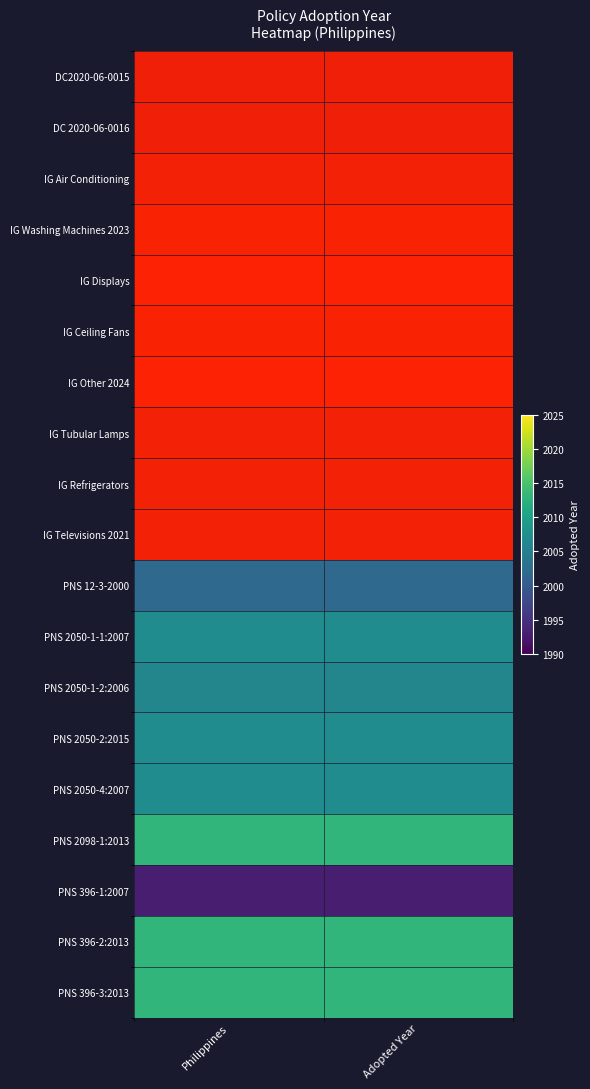

Reading right to left, transcribe all the data shown in this chart.

DC2020-06-0015: Adopted Year=2020	Philippines=2020
DC 2020-06-0016: Adopted Year=2020	Philippines=2020
IG Air Conditioning: Adopted Year=2021	Philippines=2021
IG Washing Machines 2023: Adopted Year=2023	Philippines=2023
IG Displays: Adopted Year=2024	Philippines=2024
IG Ceiling Fans: Adopted Year=2023	Philippines=2023
IG Other 2024: Adopted Year=2024	Philippines=2024
IG Tubular Lamps: Adopted Year=2021	Philippines=2021
IG Refrigerators: Adopted Year=2021	Philippines=2021
IG Televisions 2021: Adopted Year=2021	Philippines=2021
PNS 12-3-2000: Adopted Year=2002	Philippines=2002
PNS 2050-1-1:2007: Adopted Year=2007	Philippines=2007
PNS 2050-1-2:2006: Adopted Year=2006	Philippines=2006
PNS 2050-2:2015: Adopted Year=2007	Philippines=2007
PNS 2050-4:2007: Adopted Year=2007	Philippines=2007
PNS 2098-1:2013: Adopted Year=2013	Philippines=2013
PNS 396-1:2007: Adopted Year=1993	Philippines=1993
PNS 396-2:2013: Adopted Year=2013	Philippines=2013
PNS 396-3:2013: Adopted Year=2013	Philippines=2013